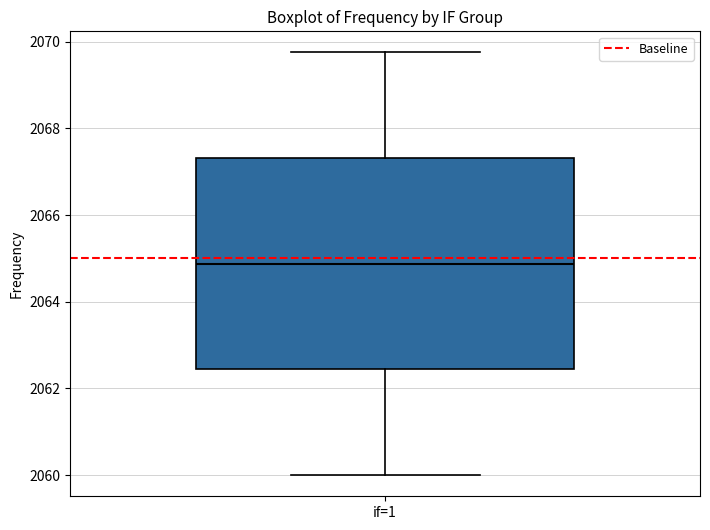

Where does the median line of the box for if=1 sit on the y-axis? The values are not printed on the chart, so give them approximately, as read against the axis.

2064.8